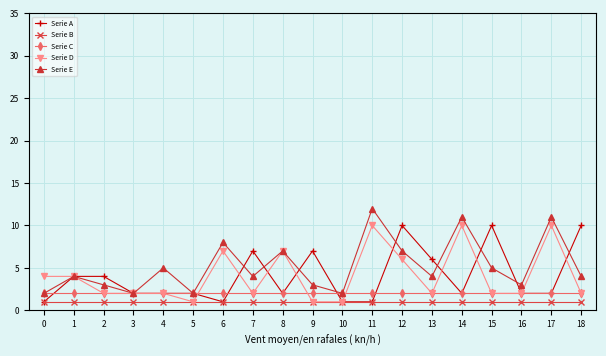

What is the value of the Serie D point at the 14th from the left?

2